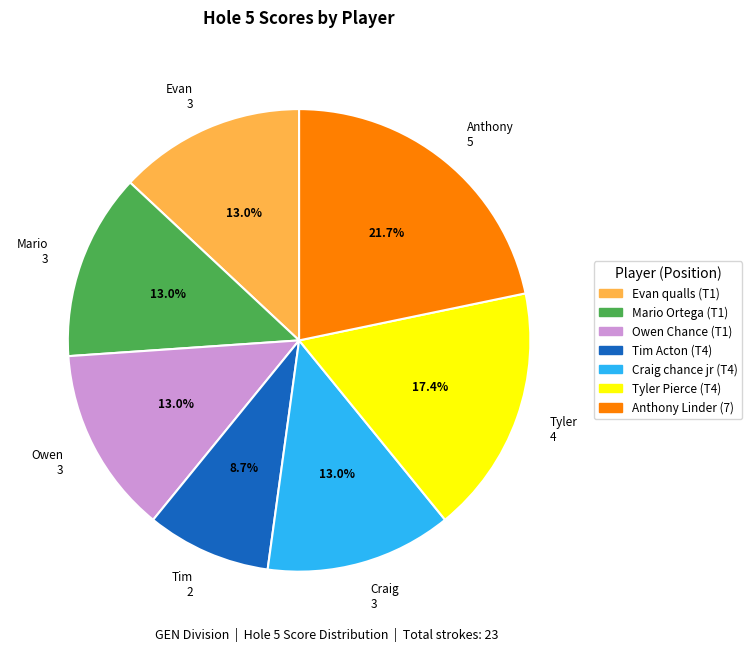

Combined, do Anthony 5 and Craig 3 account for over 50%?

No